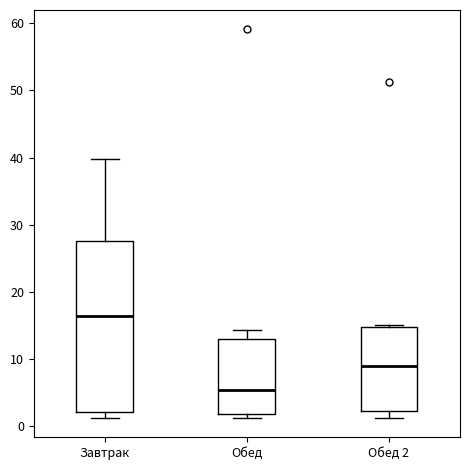

Which box has the highest median line?

Завтрак